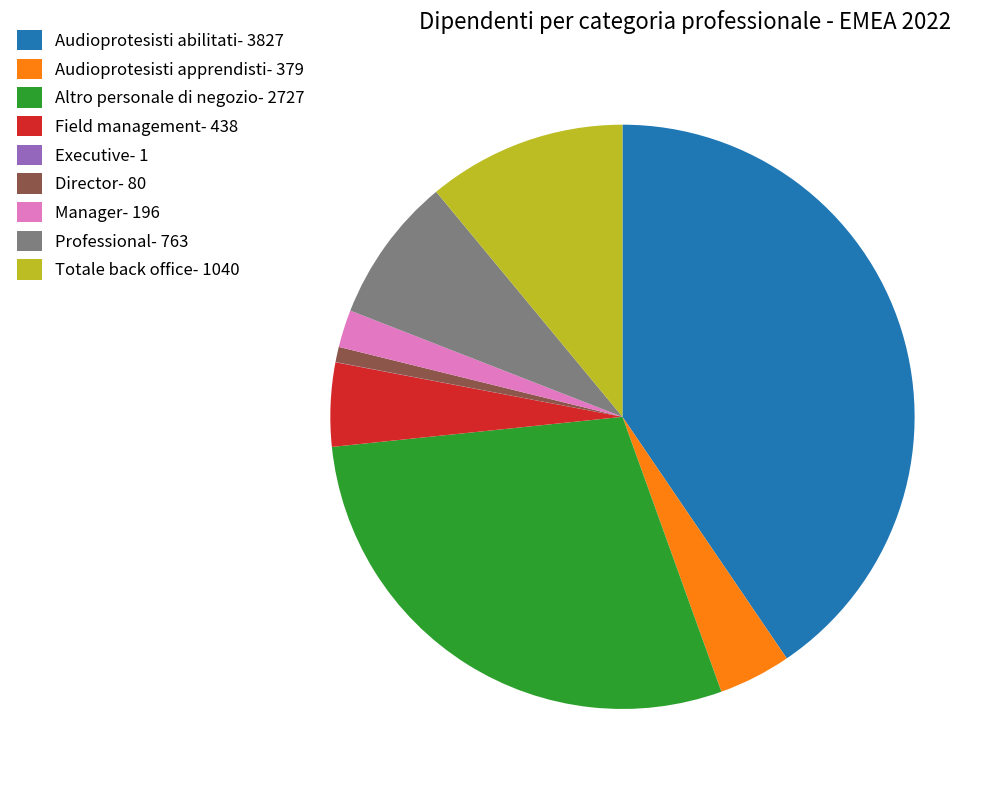

Is it true that Altro personale di negozio- 2727 is 14% of the pie?

False